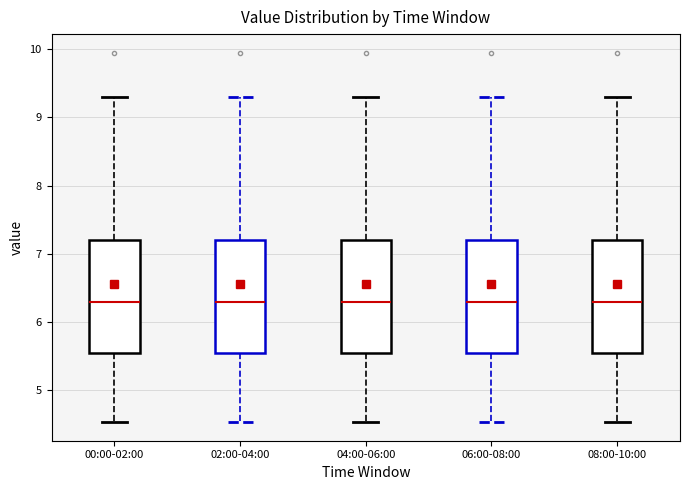

Where does the median line of the box for 04:00-06:00 sit on the y-axis? The values are not printed on the chart, so give them approximately, as read against the axis.

6.3